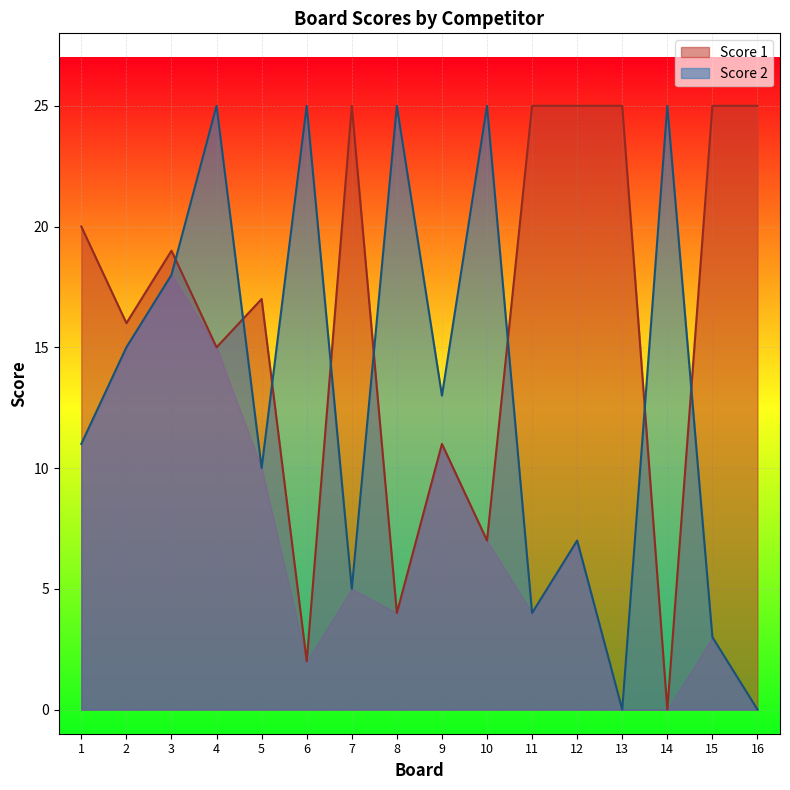

Read the Score 2 value at 4, to the nearest 5.

25